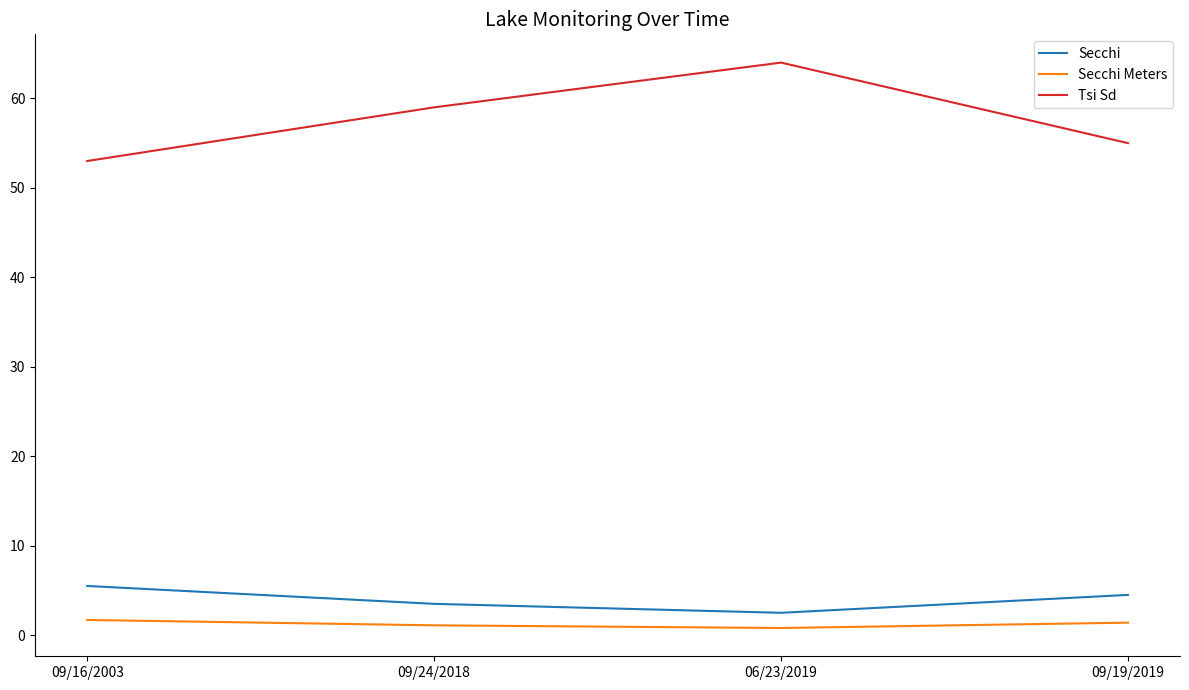

True or false: Secchi Meters and Secchi cross at least once.

False